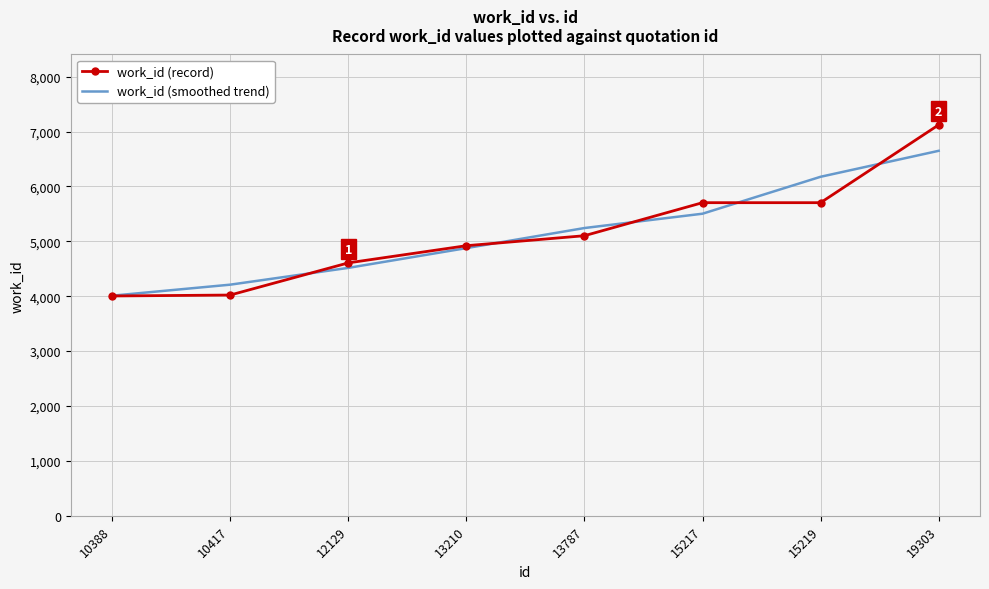

True or false: work_id (smoothed trend) has more than 2 points higher than both neighbors.

False